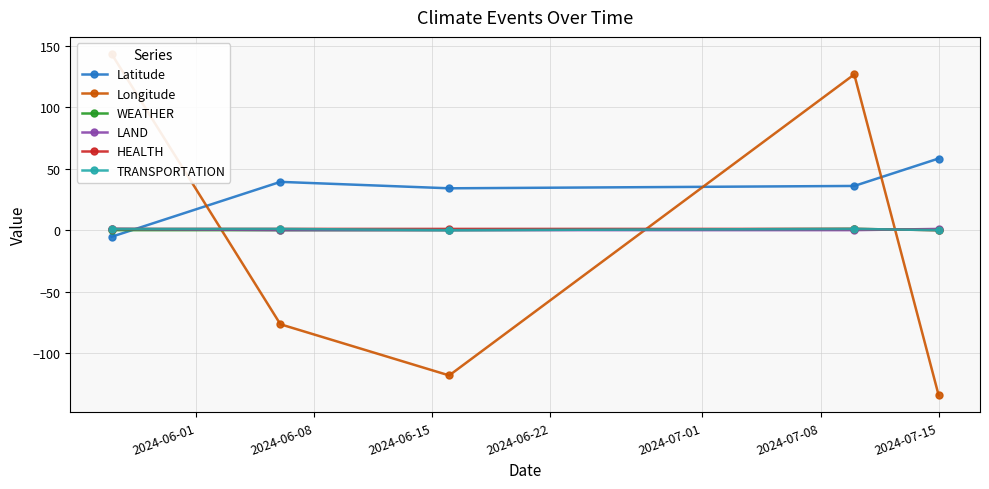

What is the minimum value shown in the chart?

-134.4